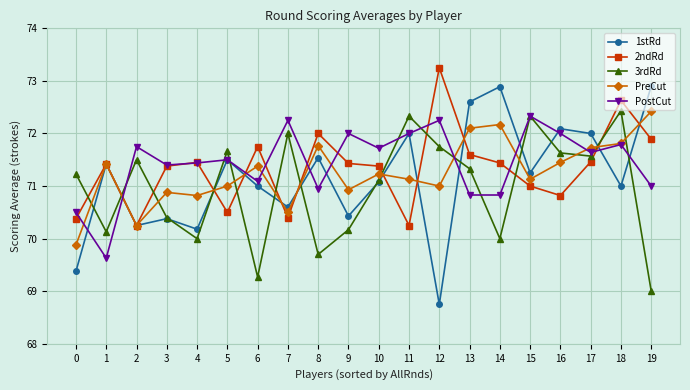

Is the value of PostCut at 5 greater than the value of PreCut at 3?

Yes